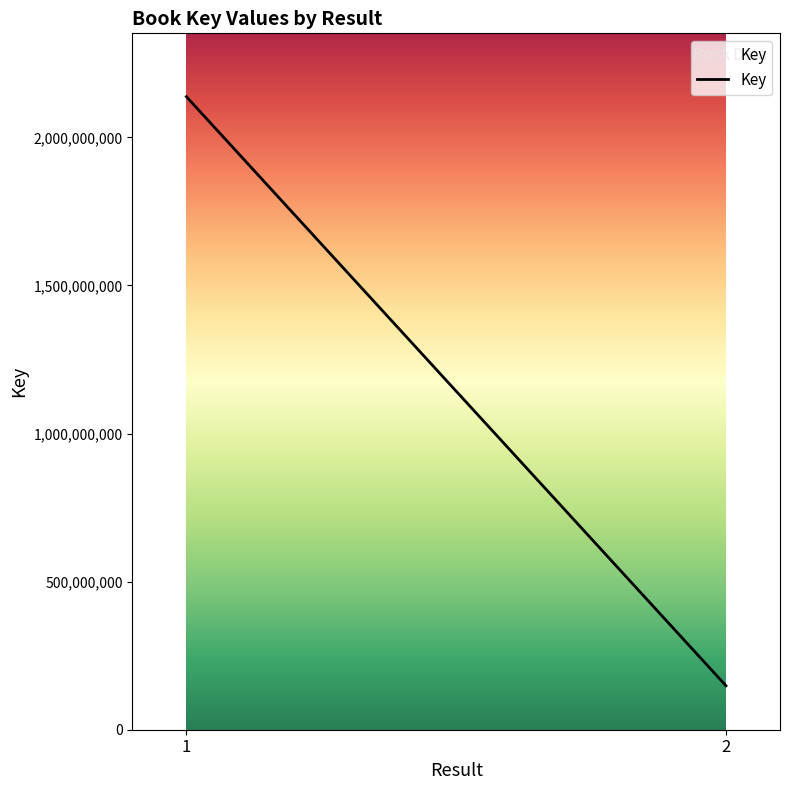

At which label is the value closest to 1143004216?

1